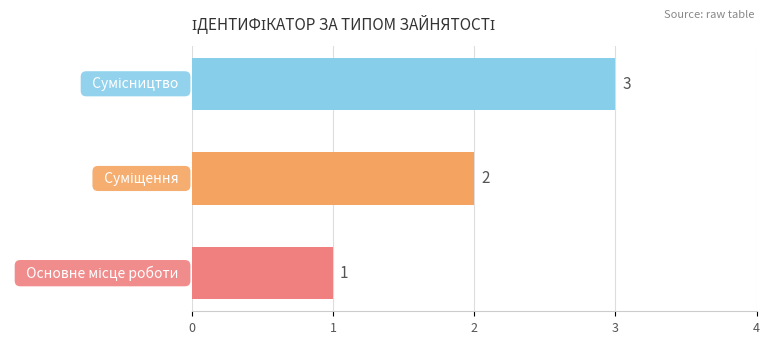

Count the values in the range 1 to 3.

3